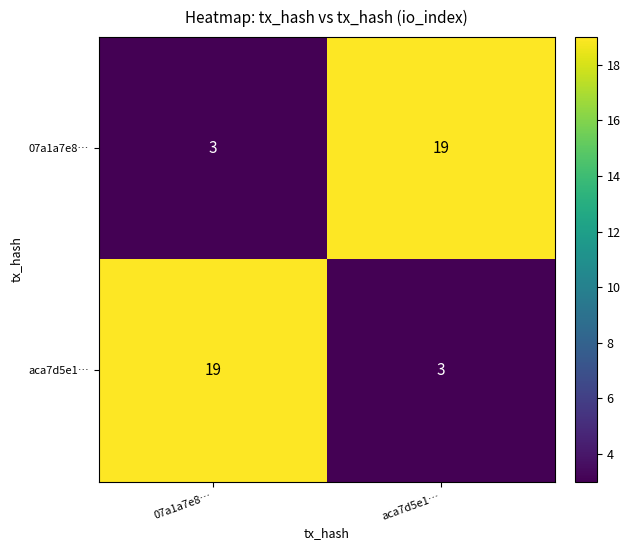

What is the spread (max minus min) of values at aca7d5e1…?

16